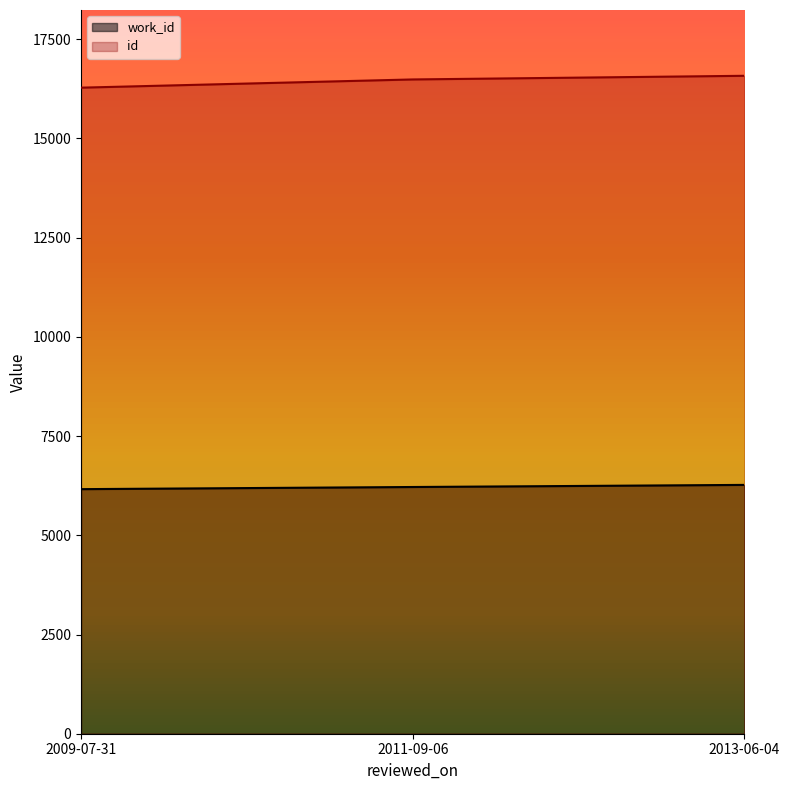

How many categories are shown in the chart?

3